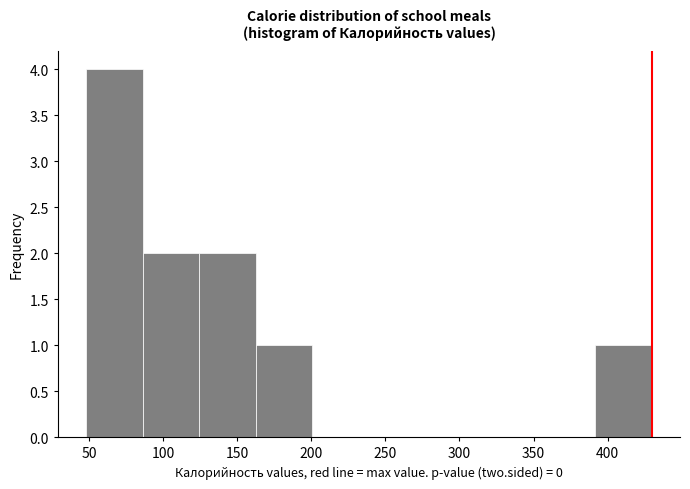

Reading left to right, transcribe this chart: for each bar, give the range it covers on the x-axis and its height. Neither the bar edges nor the heights are printed on the chart, so give them approximately, as read against the axes.

50 to 85: 4
85 to 125: 2
125 to 165: 2
165 to 200: 1
200 to 240: 0
240 to 275: 0
275 to 315: 0
315 to 355: 0
355 to 390: 0
390 to 430: 1